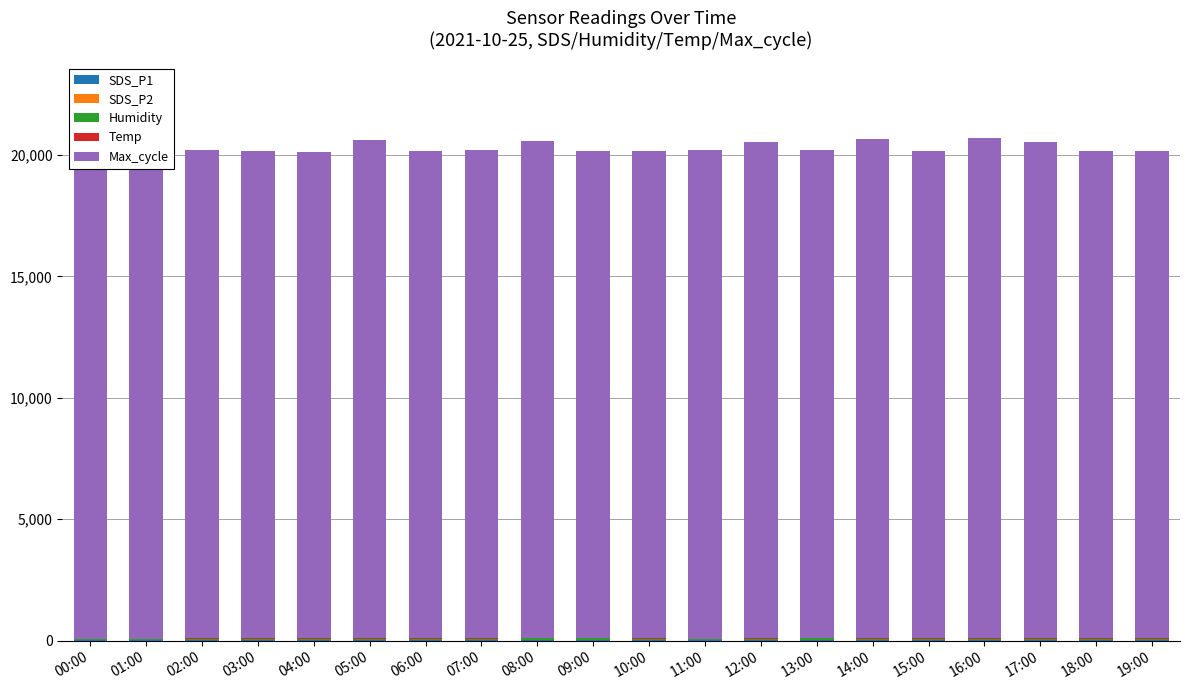

At which category is the sum across all series the highest?

16:00